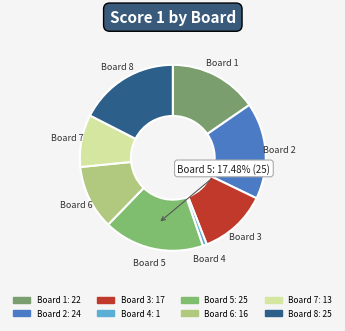

Does Board 7 represent more than half of the total?

No